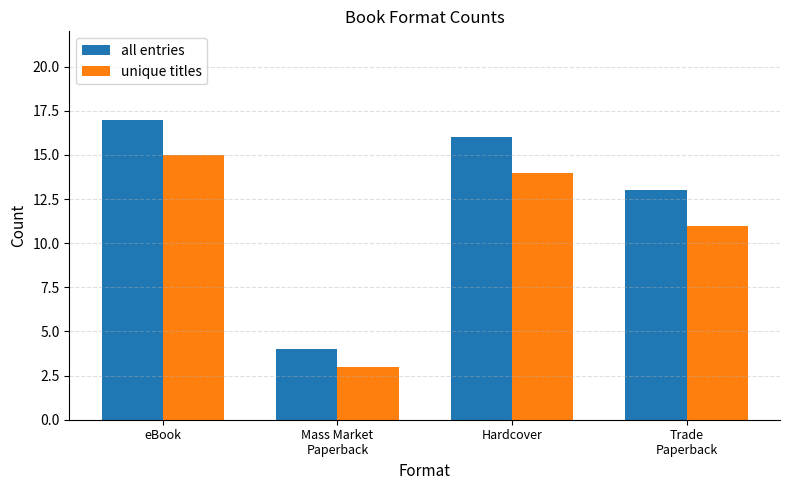

What is the maximum value for unique titles?

15